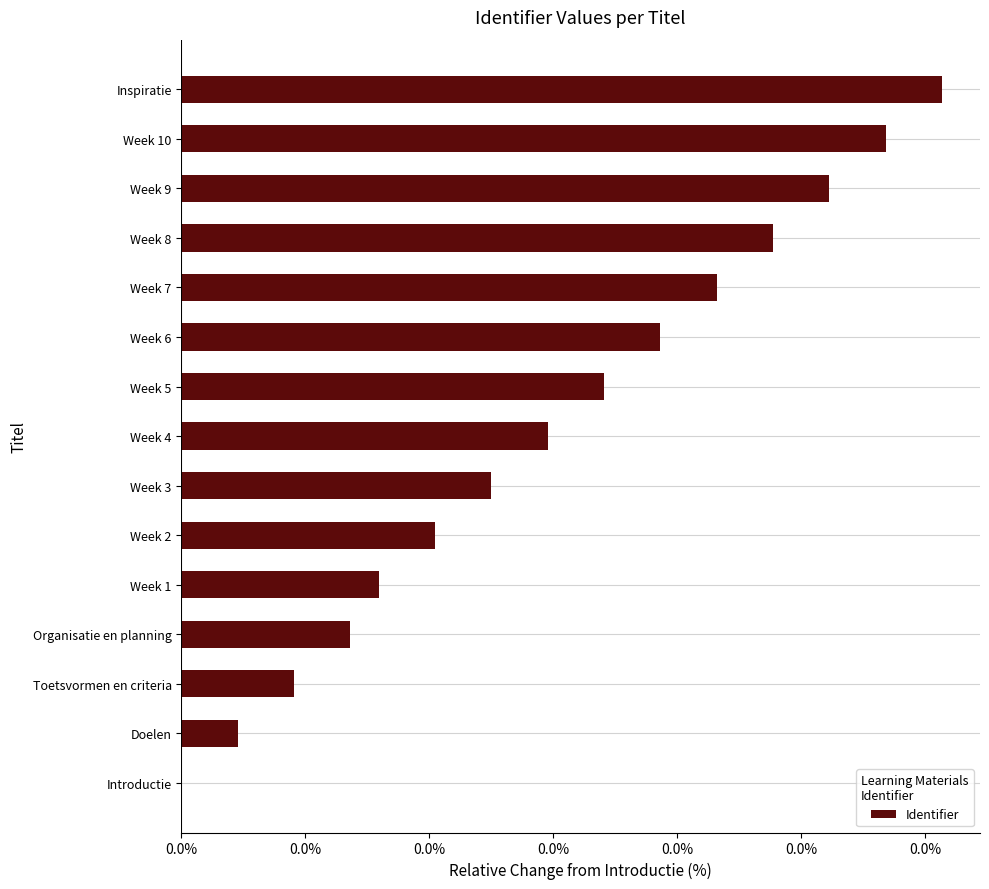

How many values exceed 0?

14